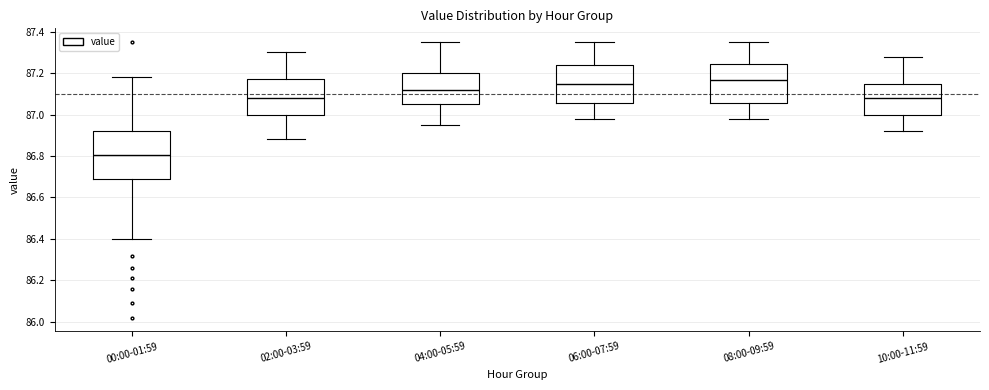

Reading left to right, read every box against the y-axis: the position of its median line, the range the box covers, and the ends of its whiskers. The values are not printed on the chart, so give them approximately, as read against the axis.

00:00-01:59: median 86.80, box 86.68 to 86.92, whiskers 86.40 to 87.18
02:00-03:59: median 87.08, box 87.00 to 87.18, whiskers 86.88 to 87.30
04:00-05:59: median 87.12, box 87.06 to 87.20, whiskers 86.96 to 87.36
06:00-07:59: median 87.16, box 87.06 to 87.24, whiskers 86.98 to 87.36
08:00-09:59: median 87.16, box 87.06 to 87.24, whiskers 86.98 to 87.36
10:00-11:59: median 87.08, box 87.00 to 87.16, whiskers 86.92 to 87.28